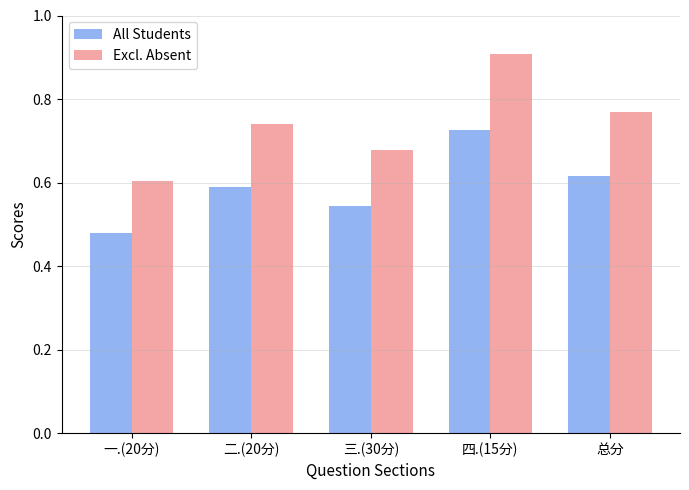

Rank the series by their maximum value, from highest to lowest.

Excl. Absent, All Students